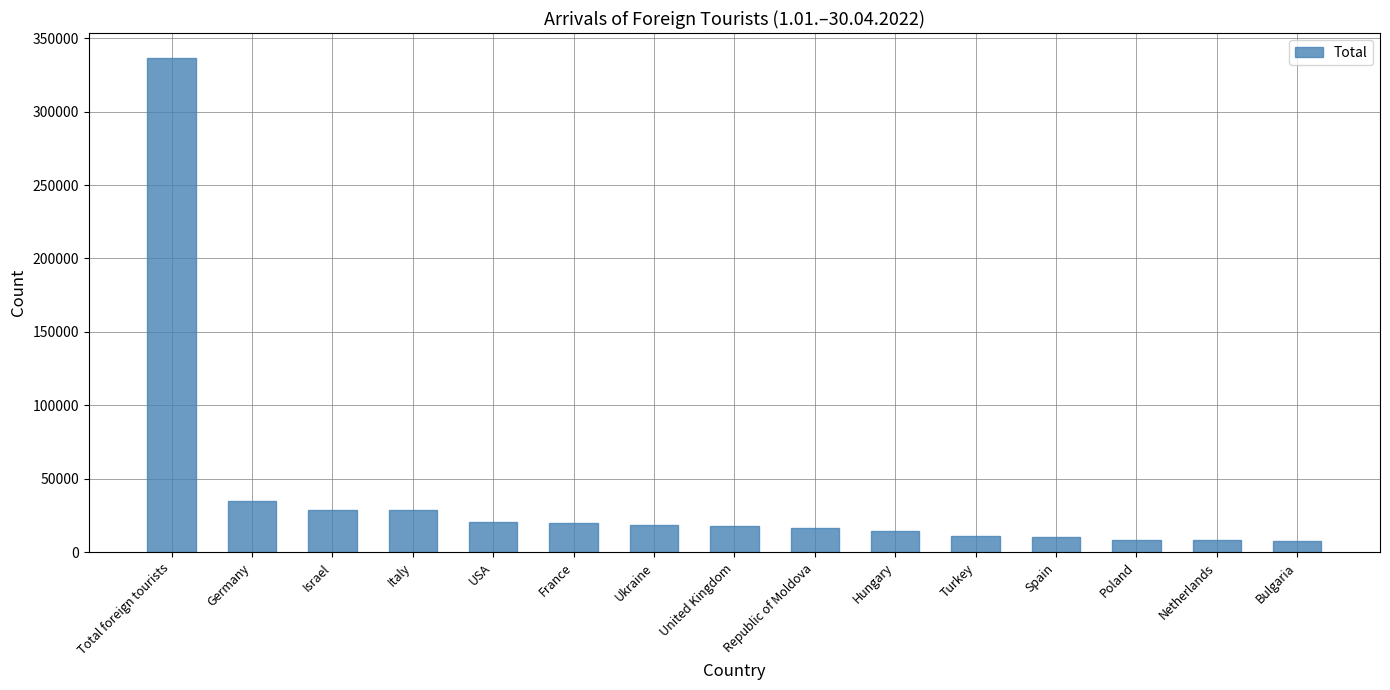

What is the ratio of the value at United Kingdom to the value at France?

0.9